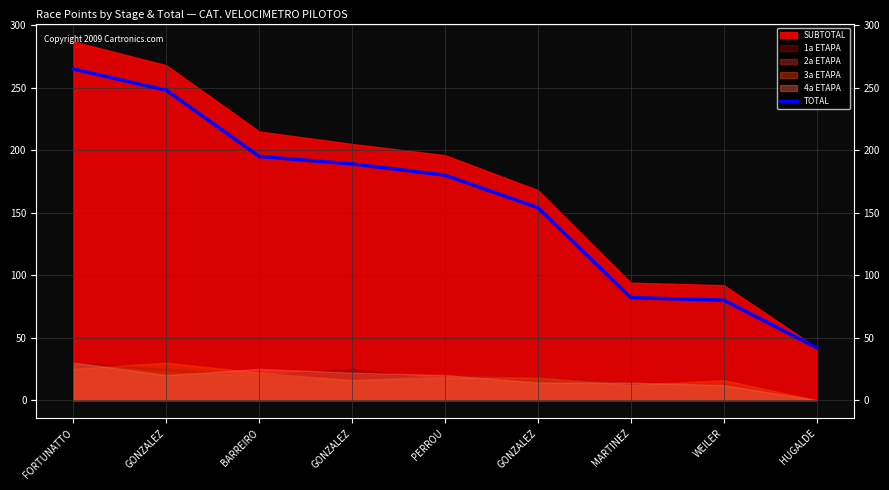

Is it true that the value at BARREIRO is 195?

True